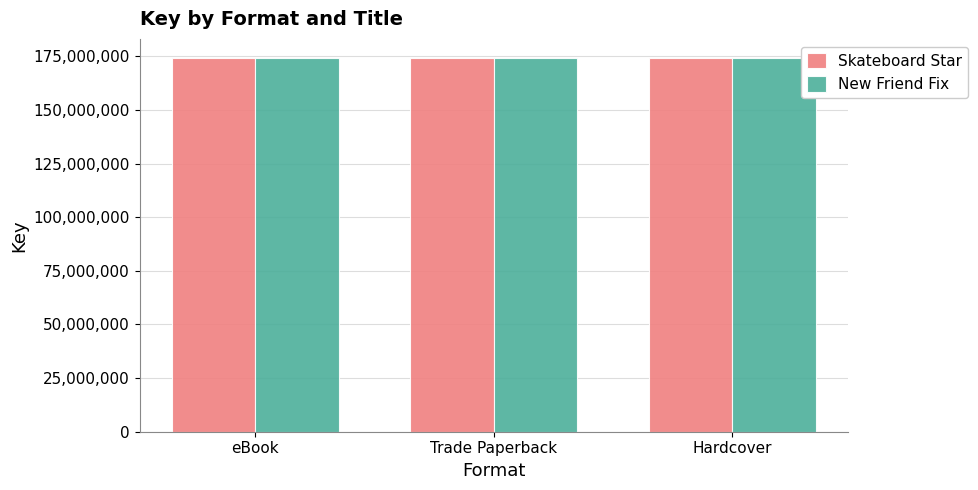

Reading left to right, extract all data points from this chart.

Skateboard Star: eBook=174449251	Trade Paperback=174449251	Hardcover=174449251
New Friend Fix: eBook=174446417	Trade Paperback=174446417	Hardcover=174446417